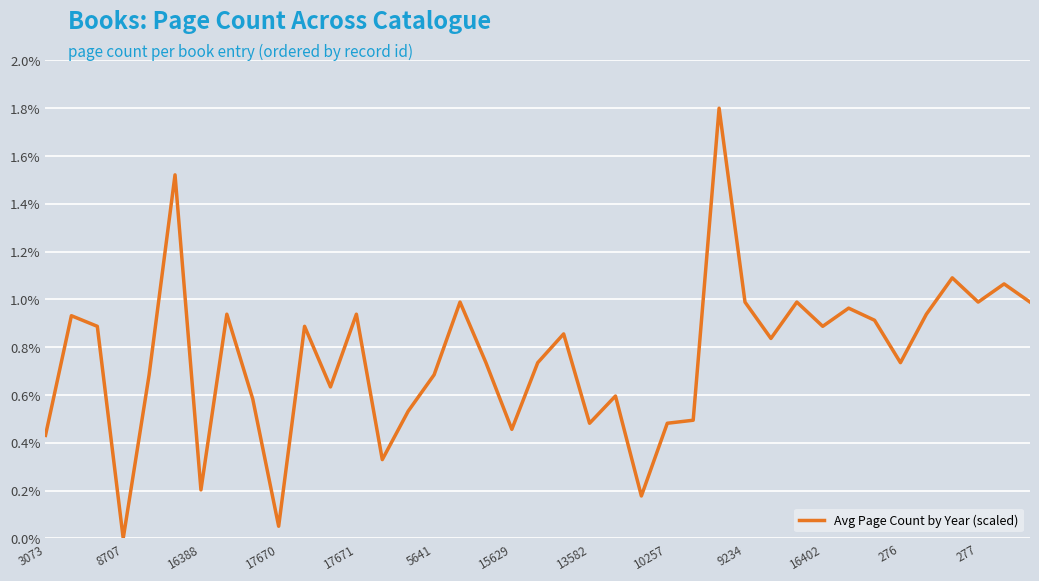

Does the chart have visible grid lines?

Yes